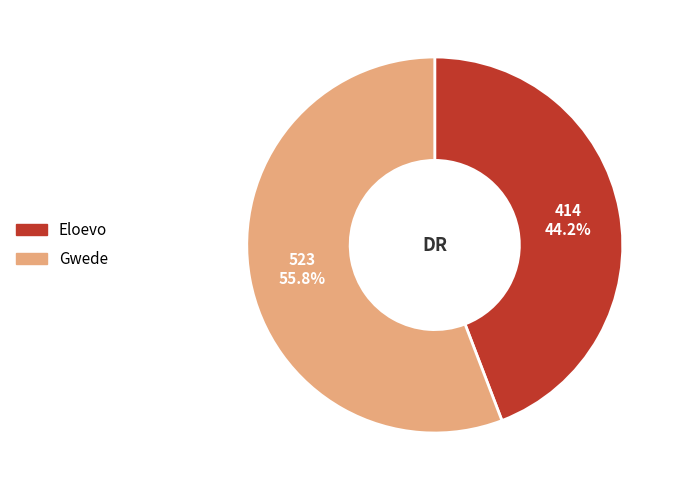

What is the ratio of the value at Eloevo to the value at Gwede?

0.8